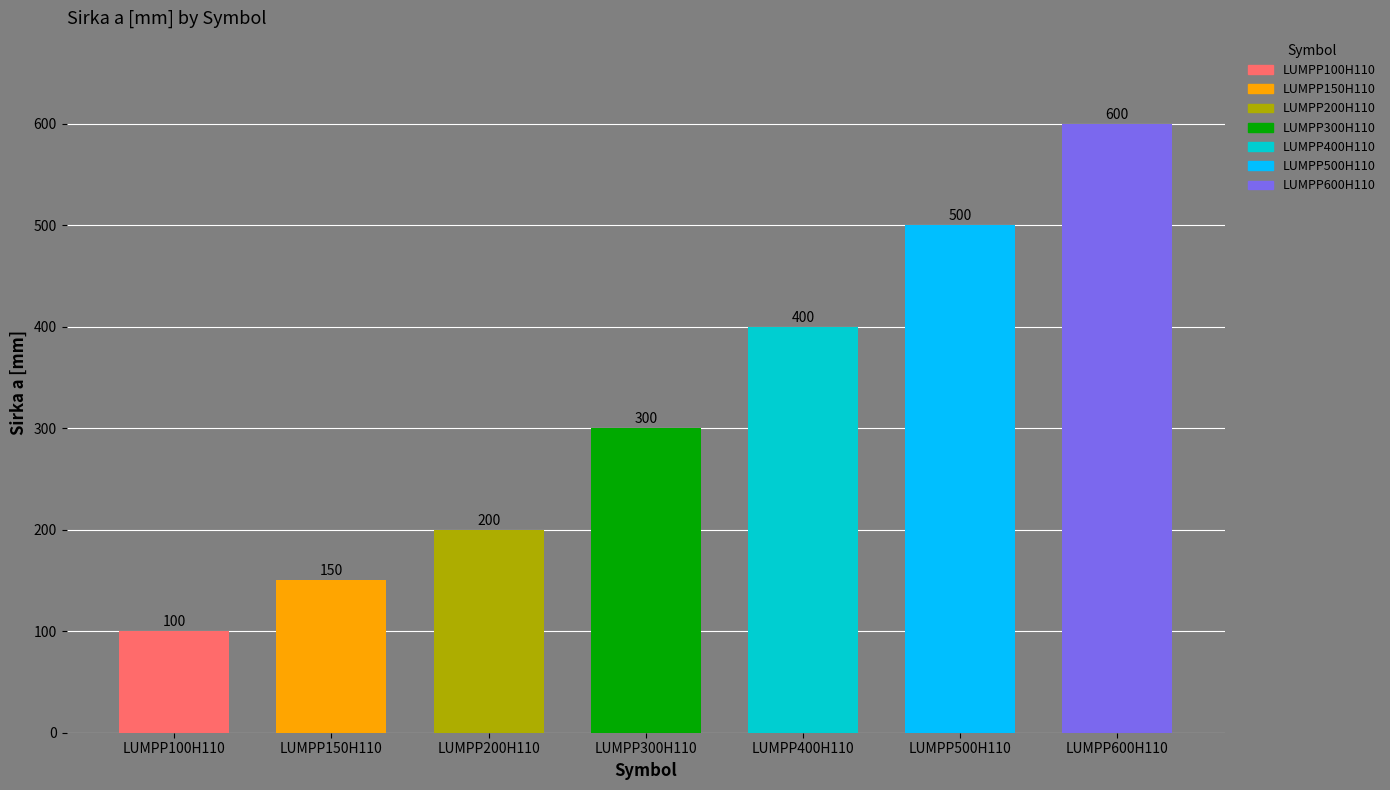

The value at LUMPP200H110 is 200. True or false?

True